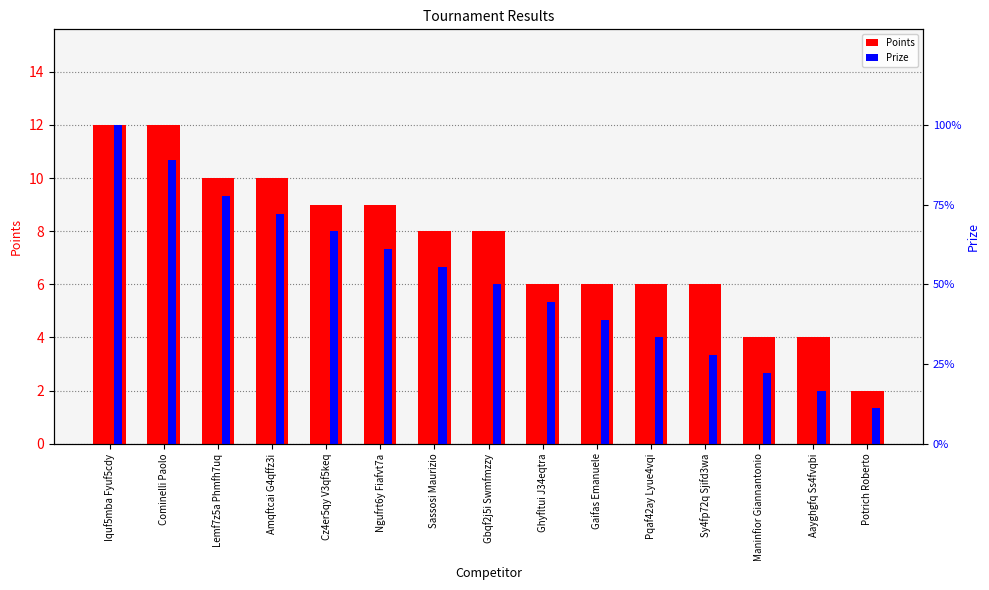

Is it true that Points equals 14 at Cz4er5qy V3qf5keq?

False